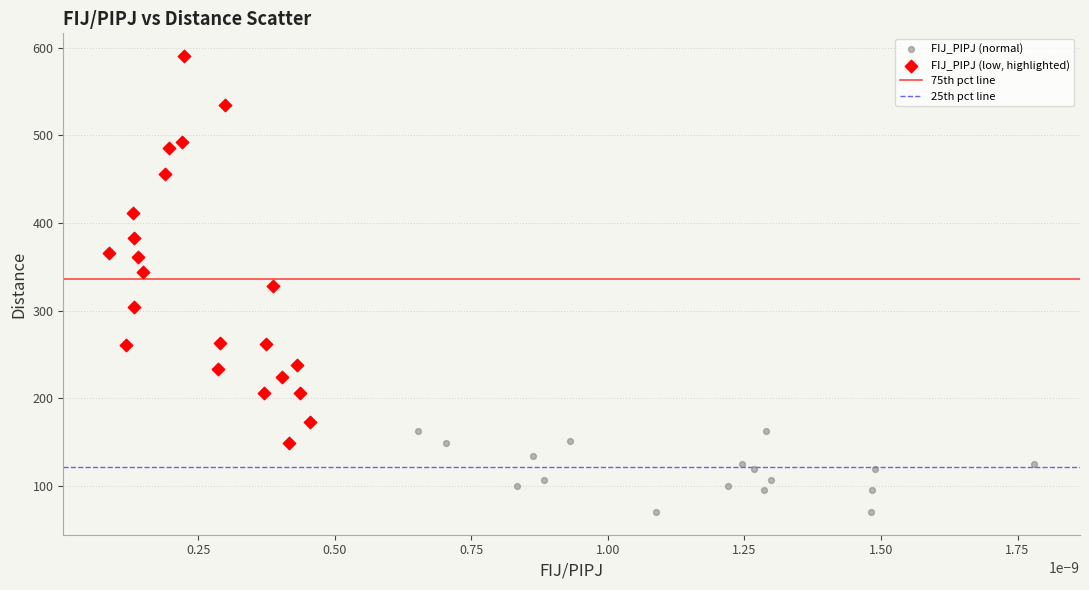

Which series contains the highest Y value?

FIJ_PIPJ (low, highlighted)